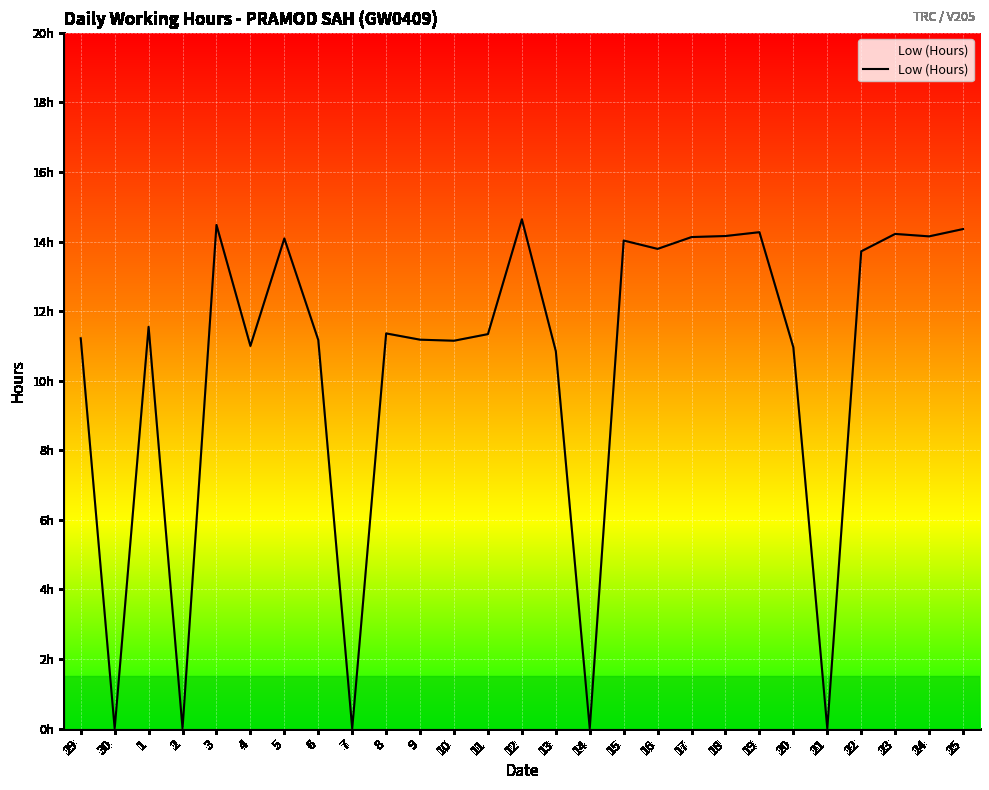

Reading right to left, list all the values displayed in this chart.

25=14.4	24=14.2	23=14.2	22=13.7	21=0.0	20=11.0	19=14.3	18=14.2	17=14.1	16=13.8	15=14.0	14=0.0	13=10.8	12=14.6	11=11.3	10=11.2	9=11.2	8=11.4	7=0.0	6=11.2	5=14.1	4=11.0	3=14.5	2=0.0	1=11.6	30=0.0	29=11.2